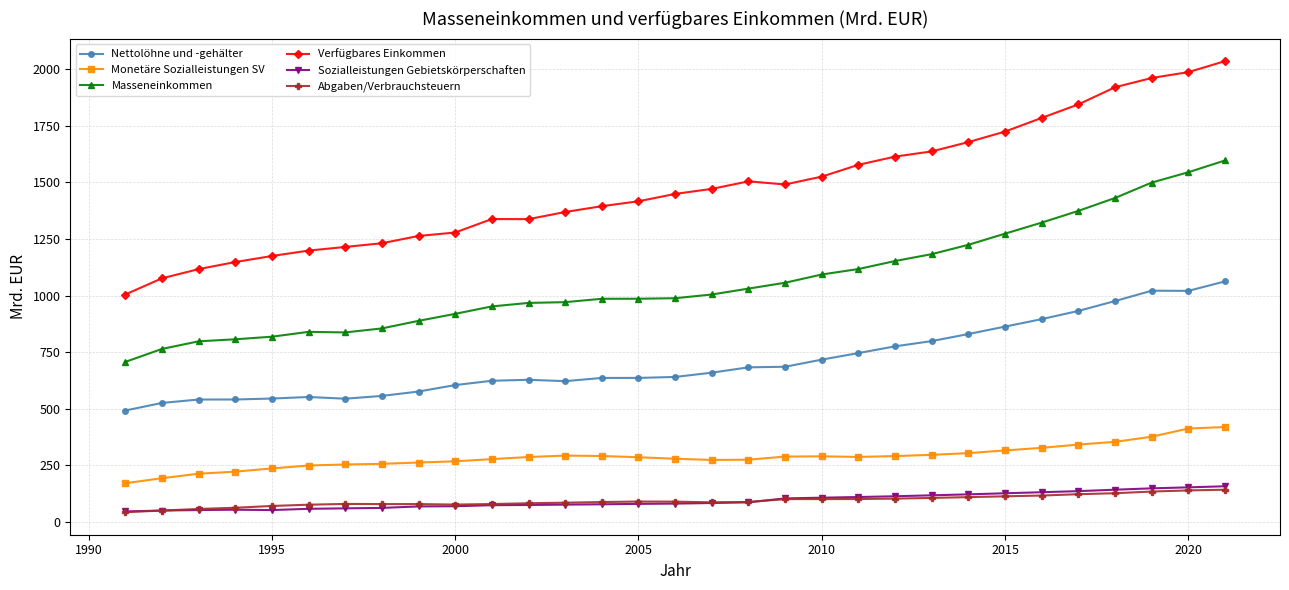

What is the value of the Monetäre Sozialleistungen SV point at the 9th from the left?

263.1